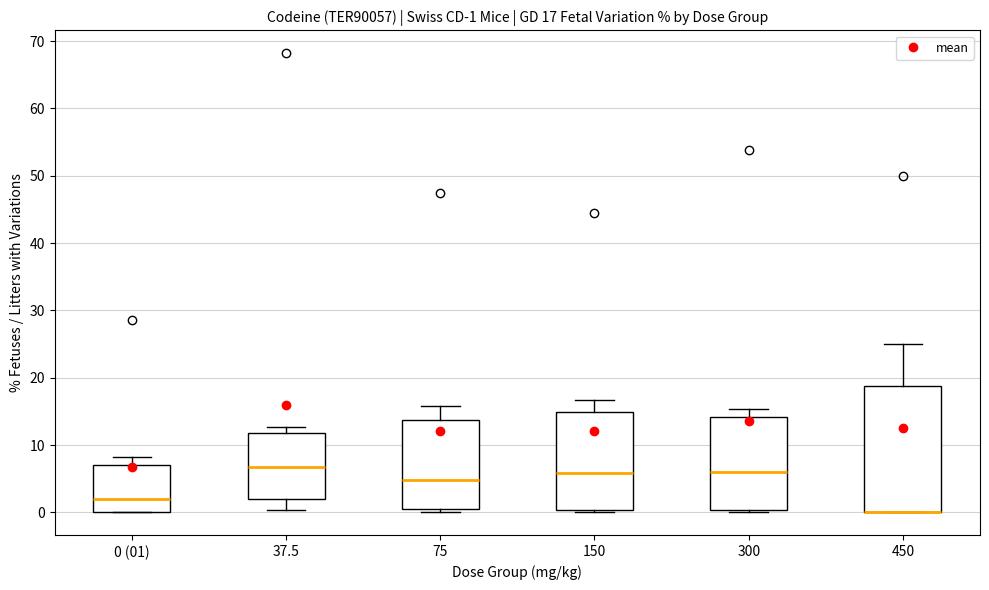

Comparing the boxes themselves (not the whiskers), which one is the tallest?

450